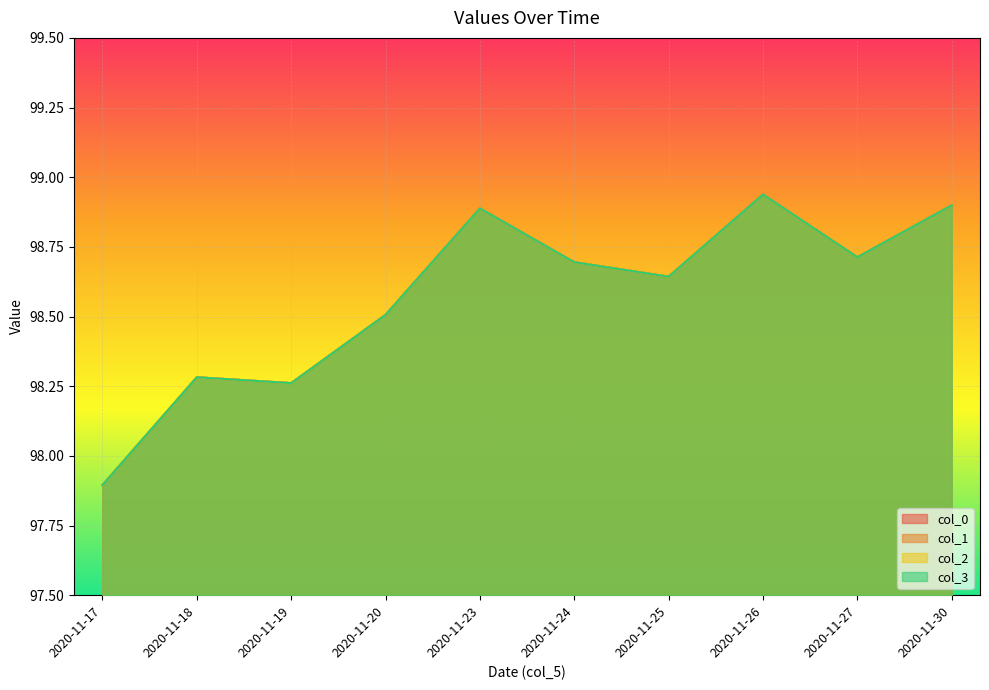

True or false: col_0 and col_3 cross at least once.

False